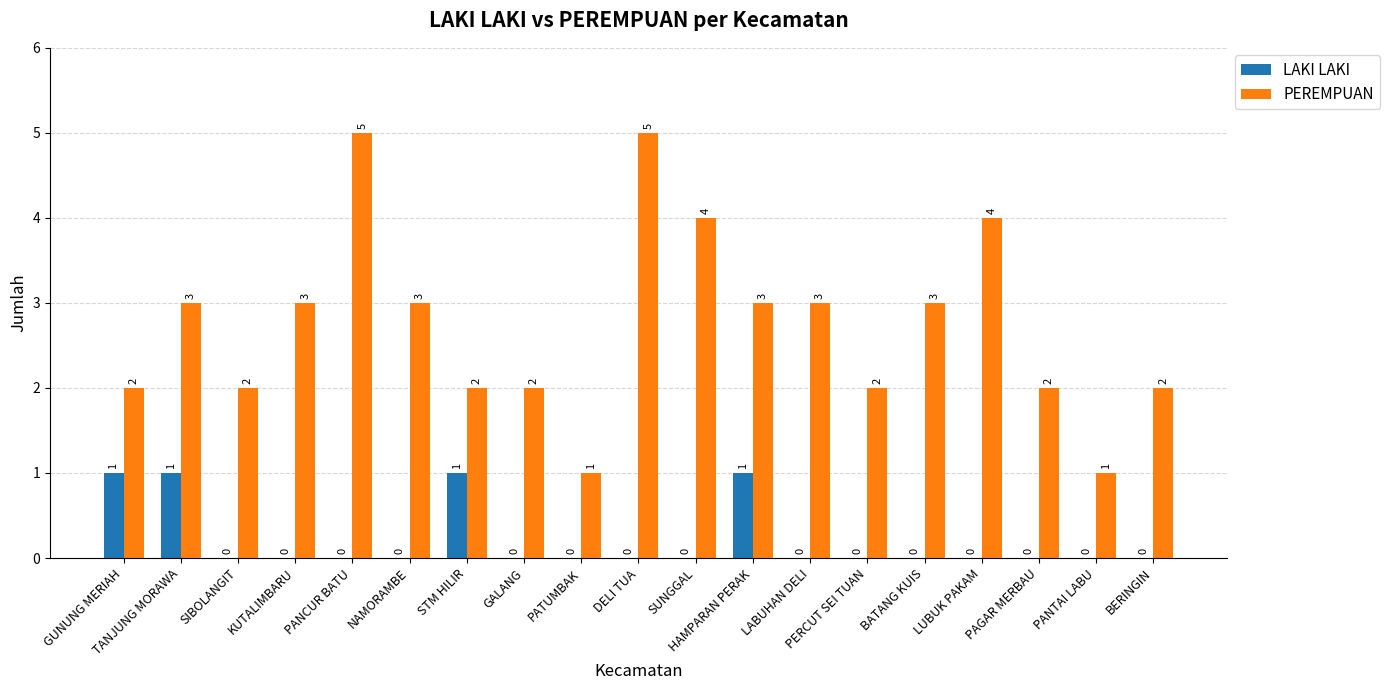

Is it true that LAKI LAKI equals 0 at LABUHAN DELI?

True